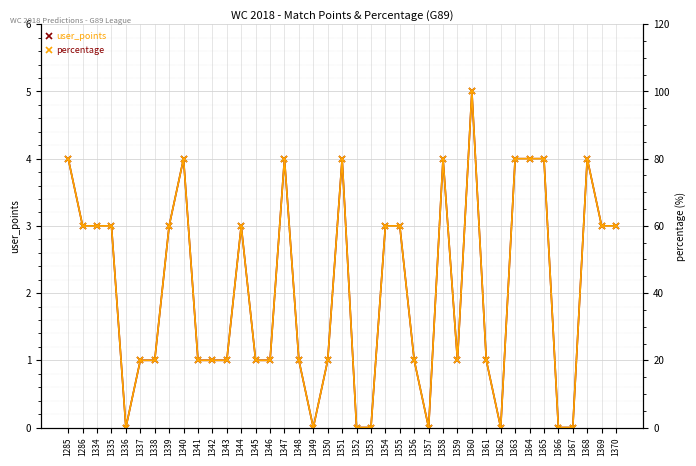

Reading right to left, list all the values displayed in this chart.

user_points: 3	3	4	0	0	4	4	4	0	1	5	1	4	0	1	3	3	0	0	4	1	0	1	4	1	1	3	1	1	1	4	3	1	1	0	3	3	3	4
percentage: 60	60	80	0	0	80	80	80	0	20	100	20	80	0	20	60	60	0	0	80	20	0	20	80	20	20	60	20	20	20	80	60	20	20	0	60	60	60	80